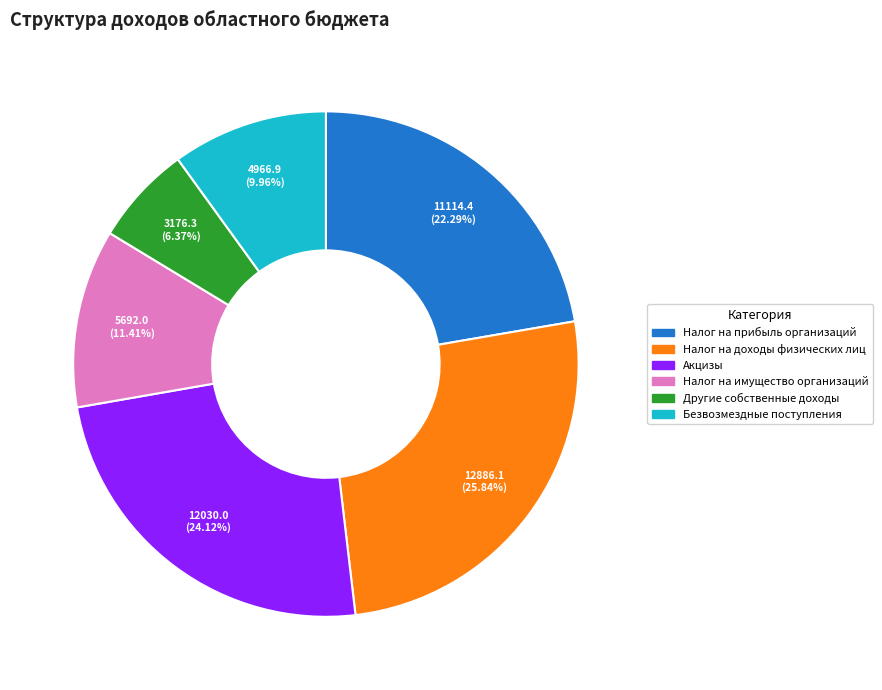

Rank the categories by value from lowest to highest.

Другие собственные доходы, Безвозмездные поступления, Налог на имущество организаций, Налог на прибыль организаций, Акцизы, Налог на доходы физических лиц